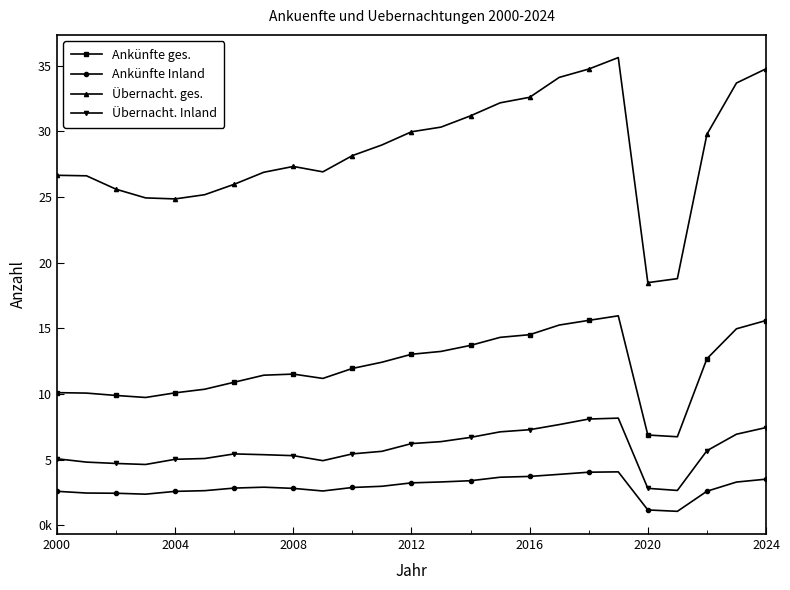

Does the chart have visible grid lines?

No